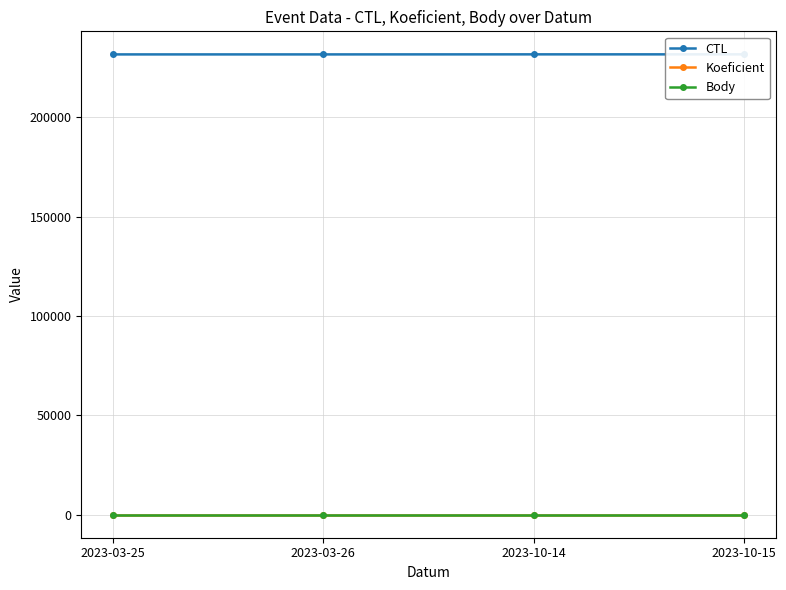

Which category has the highest value in the Body series?

2023-03-25